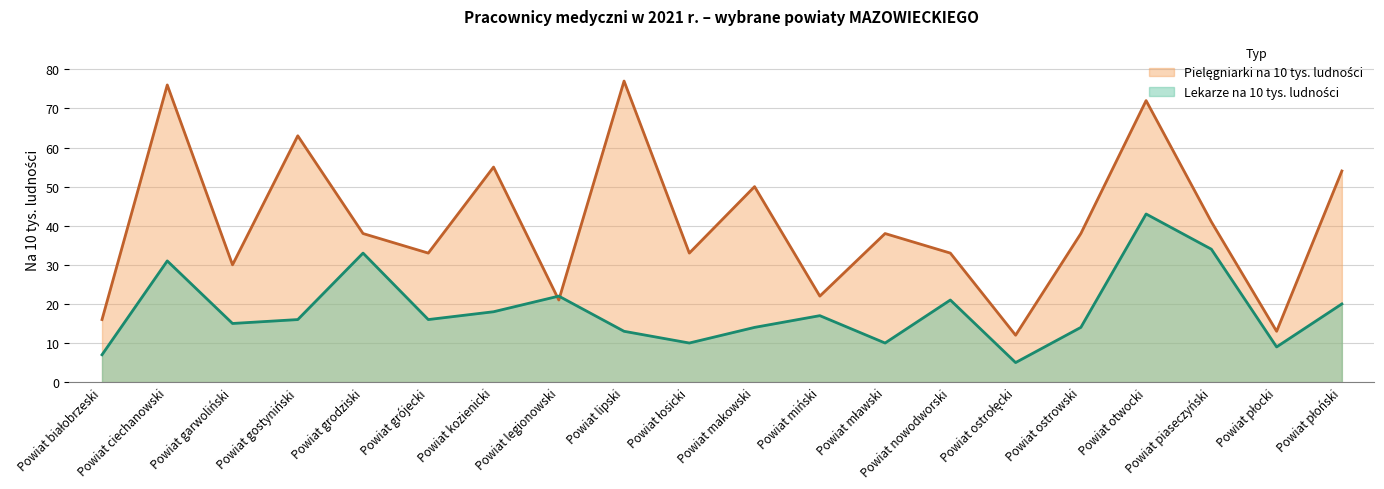

True or false: Pielęgniarki na 10 tys. ludności has more than 2 points higher than both neighbors.

True